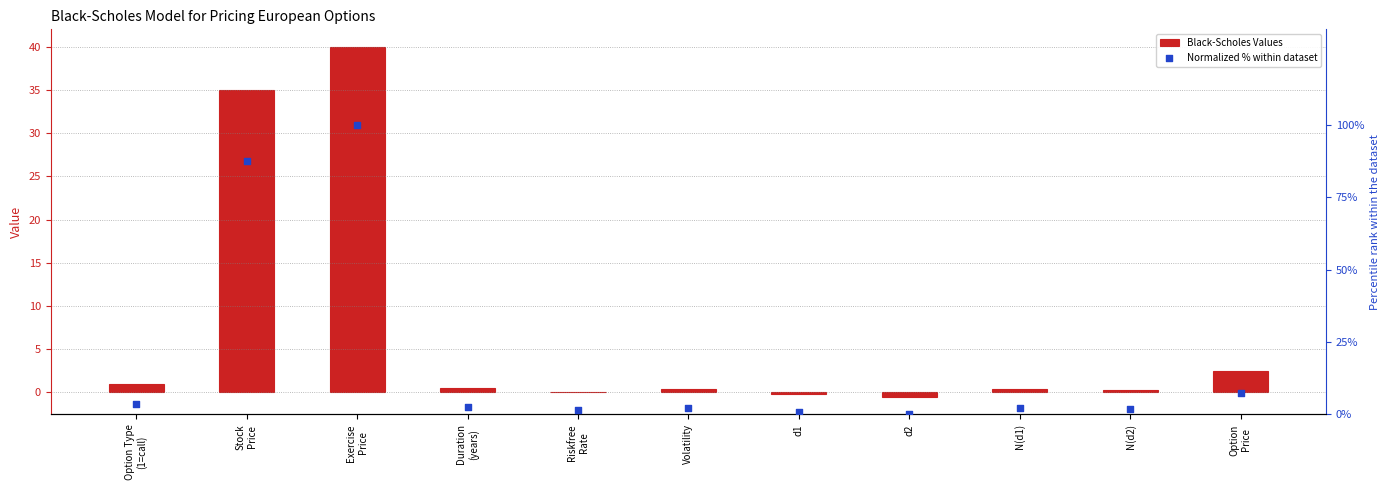

What is the total value across all series at d2?

-0.5